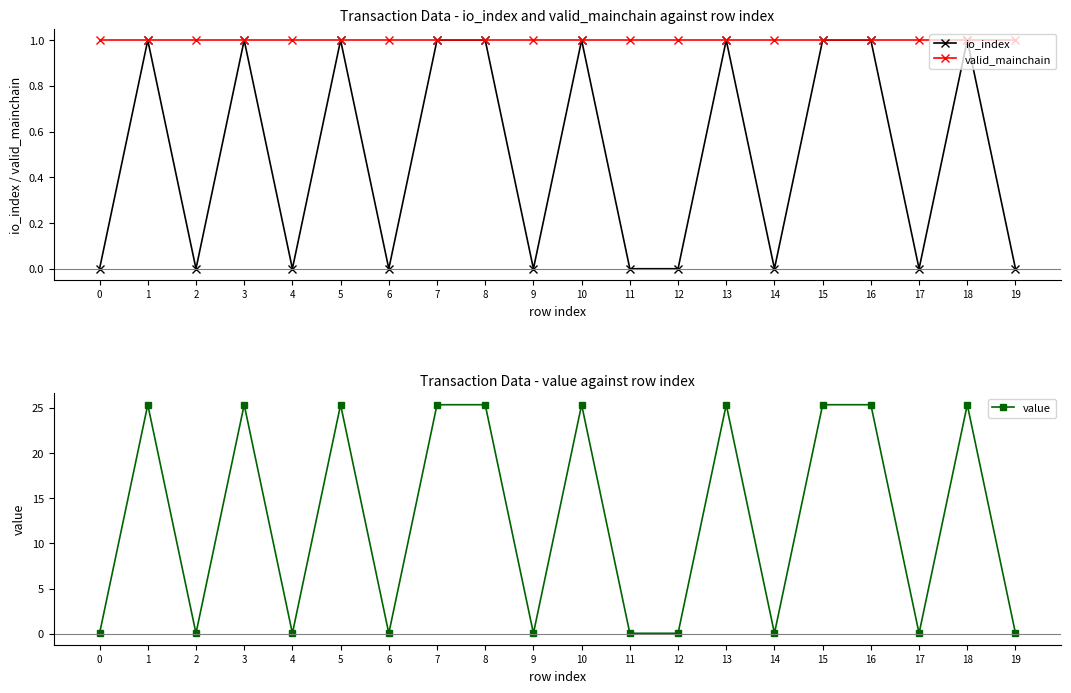

How many interior local valleys does the value series have?

6